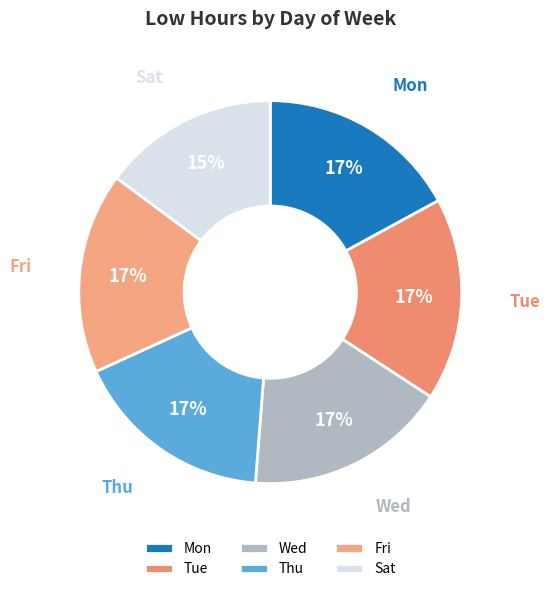

The Wed slice represents 3% of the pie. True or false?

False